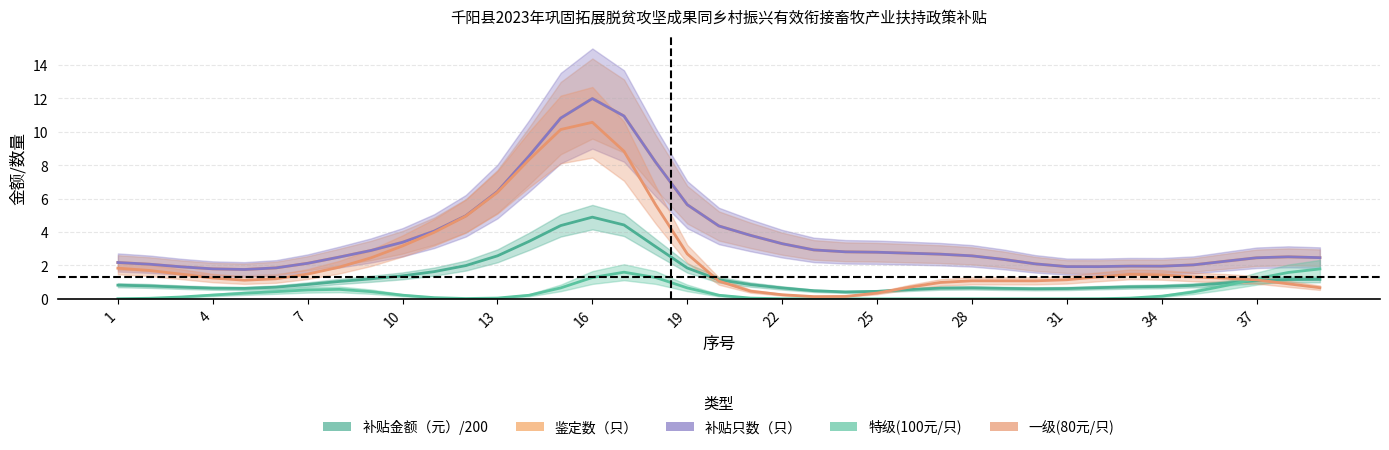

Which series has the largest total across all categories?

鉴定数（只）